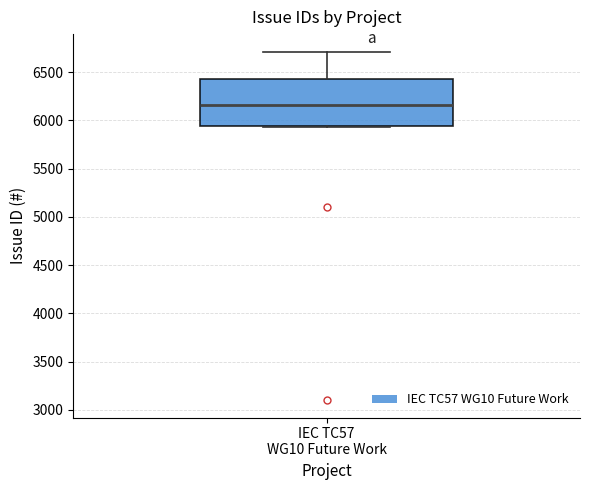

Transcribe this box plot: give where the median line is, the range the box spans, and where the two whiskers end, as read against the y-axis. The values are not printed on the chart, so give them approximately, as read against the axis.

median 6150, box 5950 to 6450, whiskers 5950 to 6700